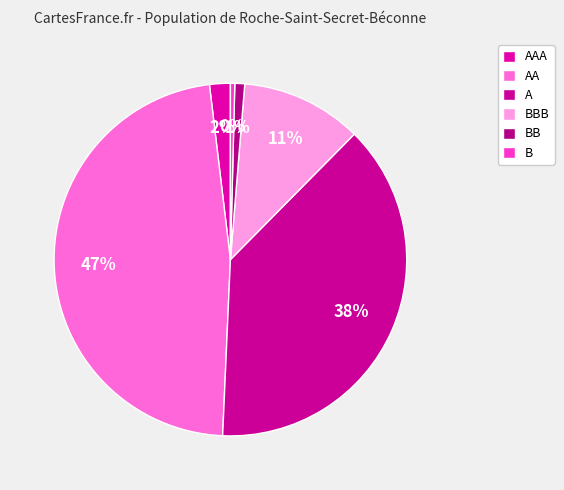

To the nearest percent, what is the difference between the B and AA slice percentages?

47%